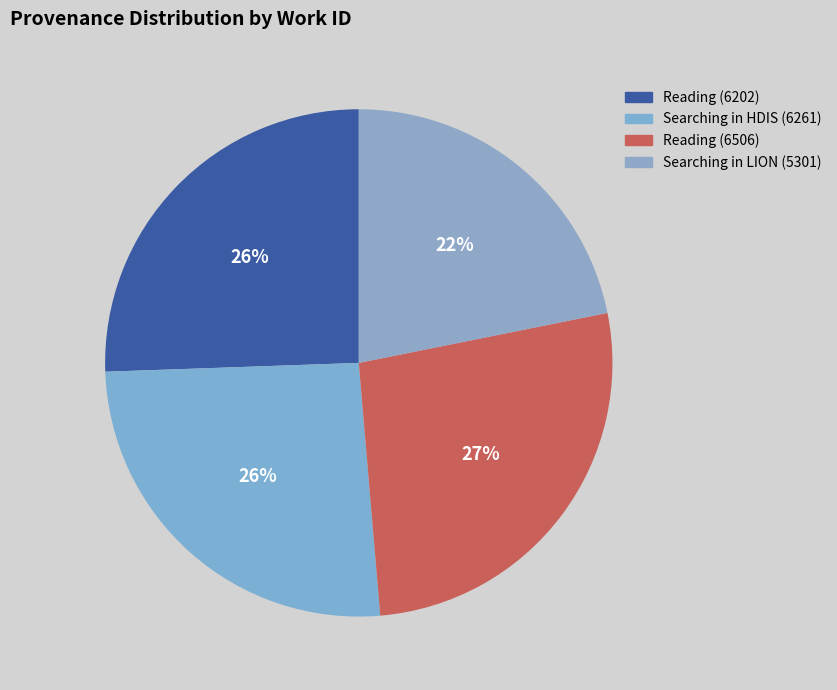

How many slices are in this pie chart?

4